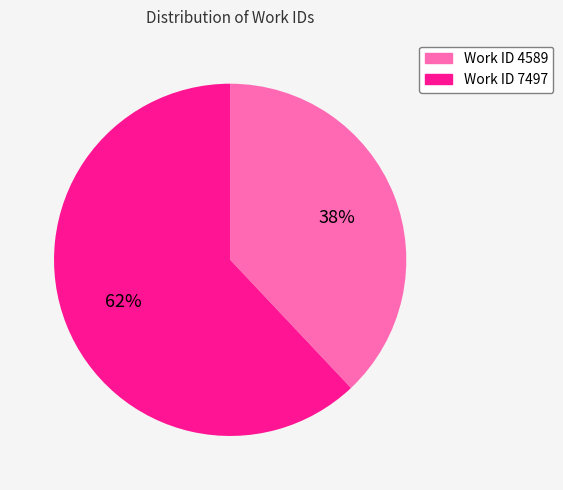

Which category has the biggest portion of the pie?

Work ID 7497